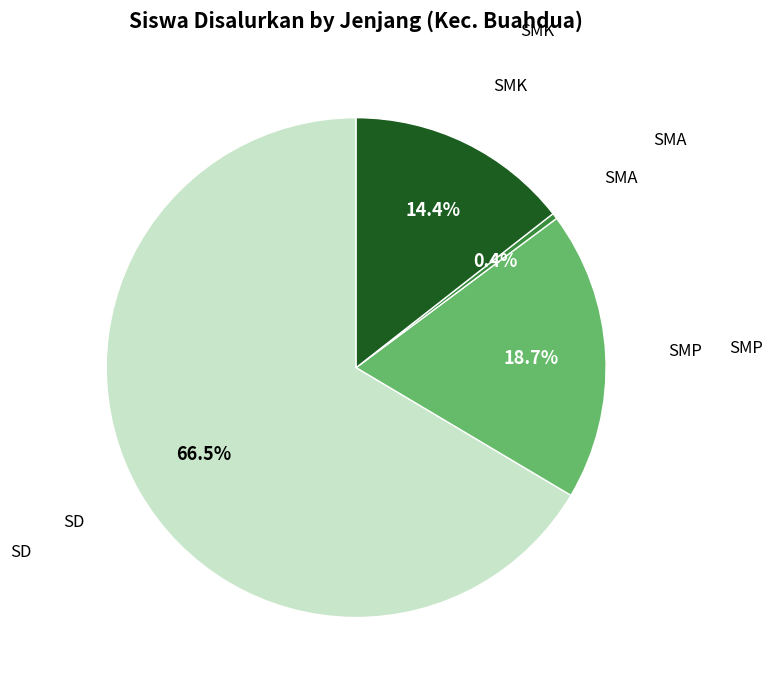

Is there any slice that represents more than half of the pie?

Yes